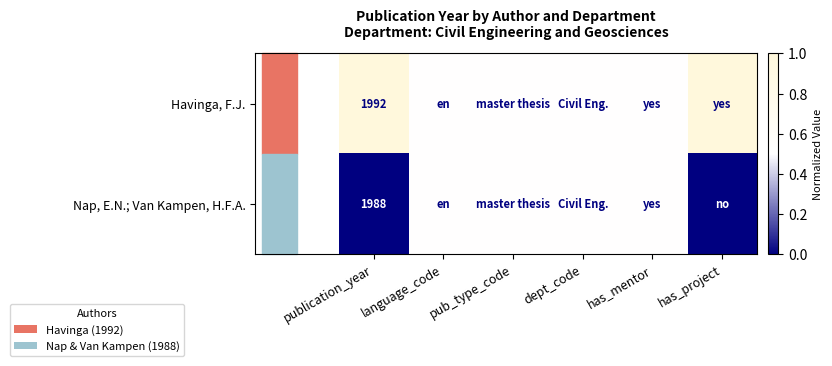

Rank the series at publication_year from highest to lowest value.

Havinga, F.J., Nap, E.N.; Van Kampen, H.F.A.